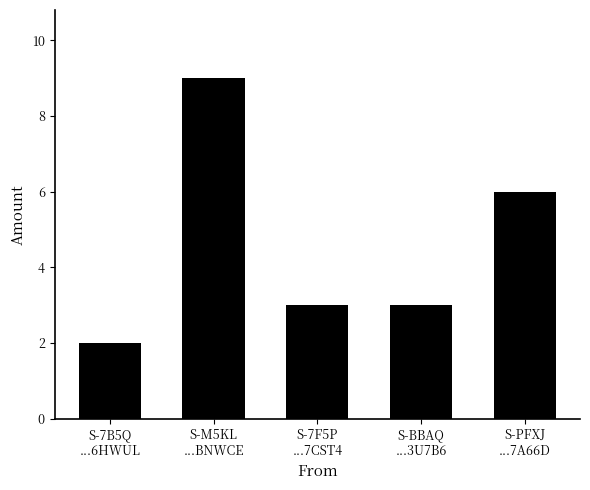

Does the chart contain any negative values?

No